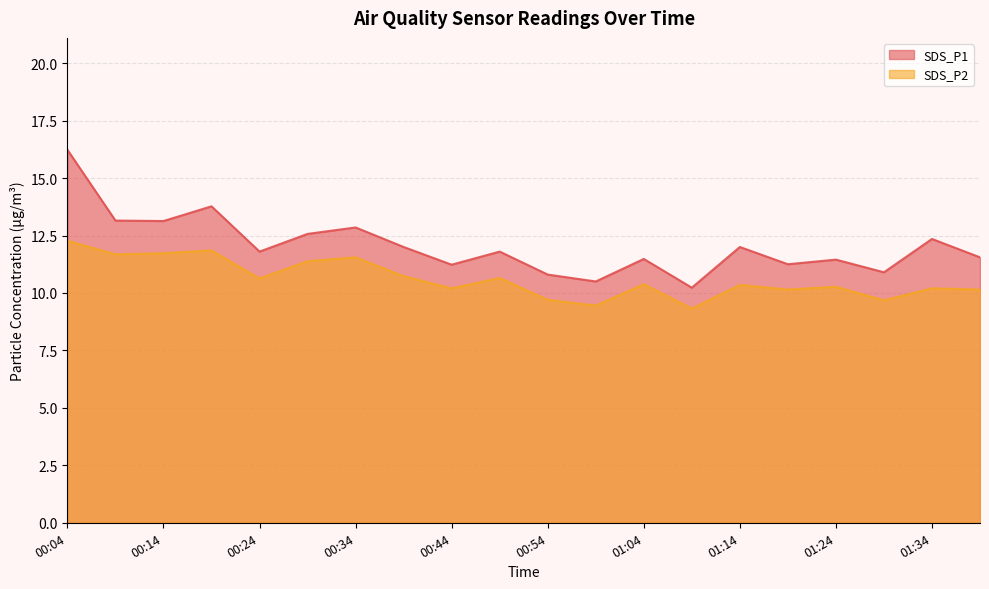

At how many categories does at least one series exceed 11?

16